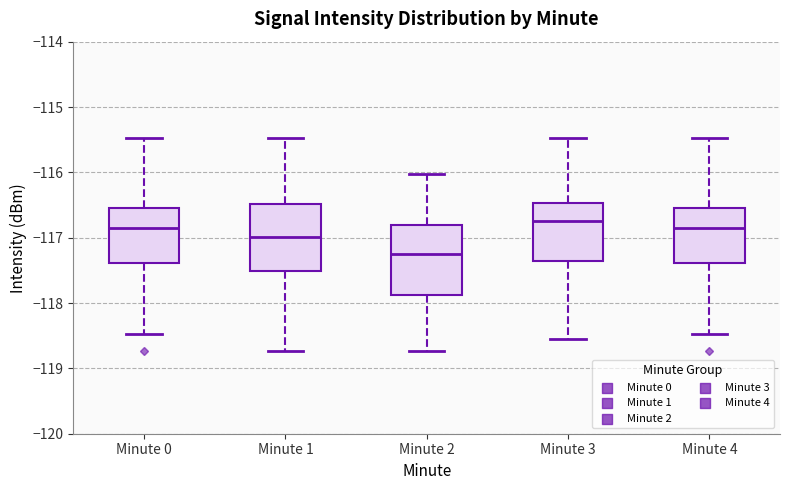

Reading left to right, read every box against the y-axis: the position of its median line, the range the box covers, and the ends of its whiskers. The values are not printed on the chart, so give them approximately, as read against the axis.

Minute 0: median -116.8, box -117.4 to -116.5, whiskers -118.5 to -115.5
Minute 1: median -117.0, box -117.5 to -116.5, whiskers -118.7 to -115.5
Minute 2: median -117.2, box -117.9 to -116.8, whiskers -118.7 to -116.0
Minute 3: median -116.7, box -117.4 to -116.5, whiskers -118.5 to -115.5
Minute 4: median -116.8, box -117.4 to -116.5, whiskers -118.5 to -115.5